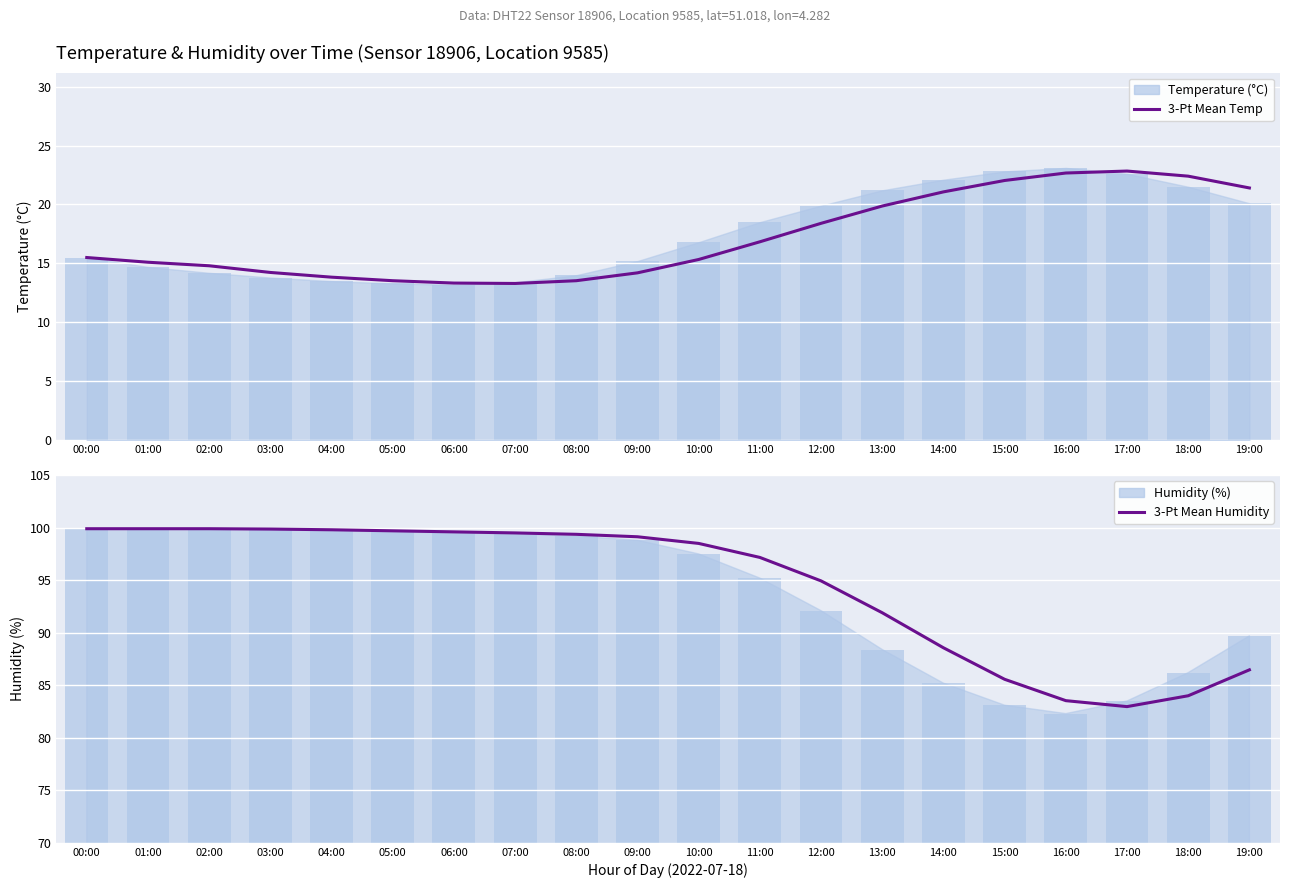

What position from the left is 13:00?

14